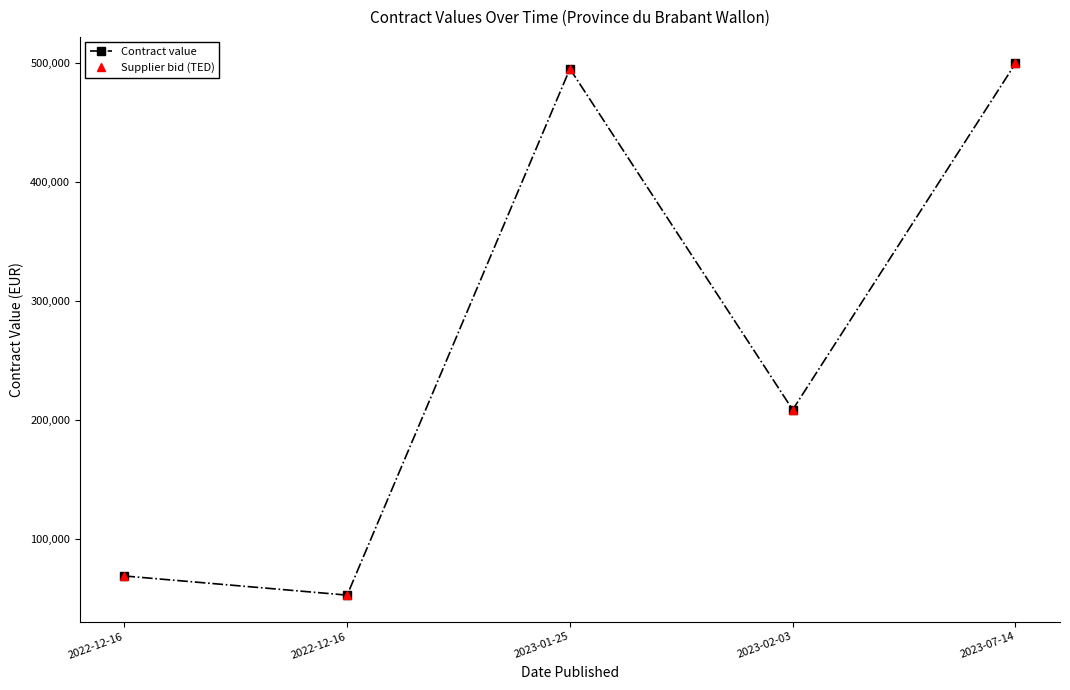

How many lines are shown in the chart?

2